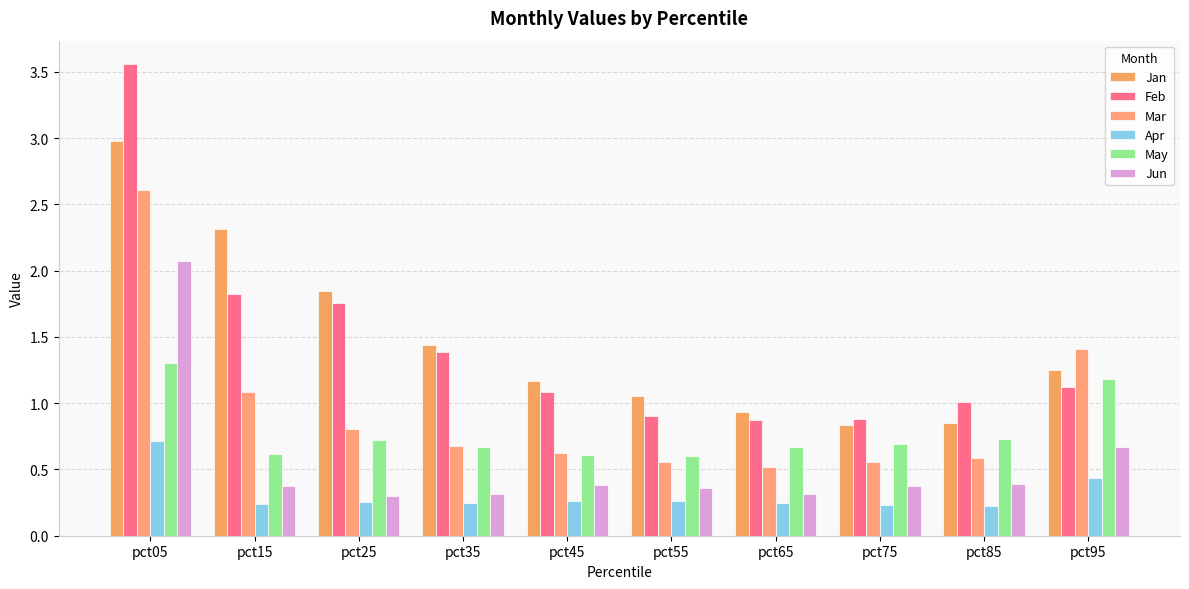

Which category has the lowest value in the Apr series?

pct85